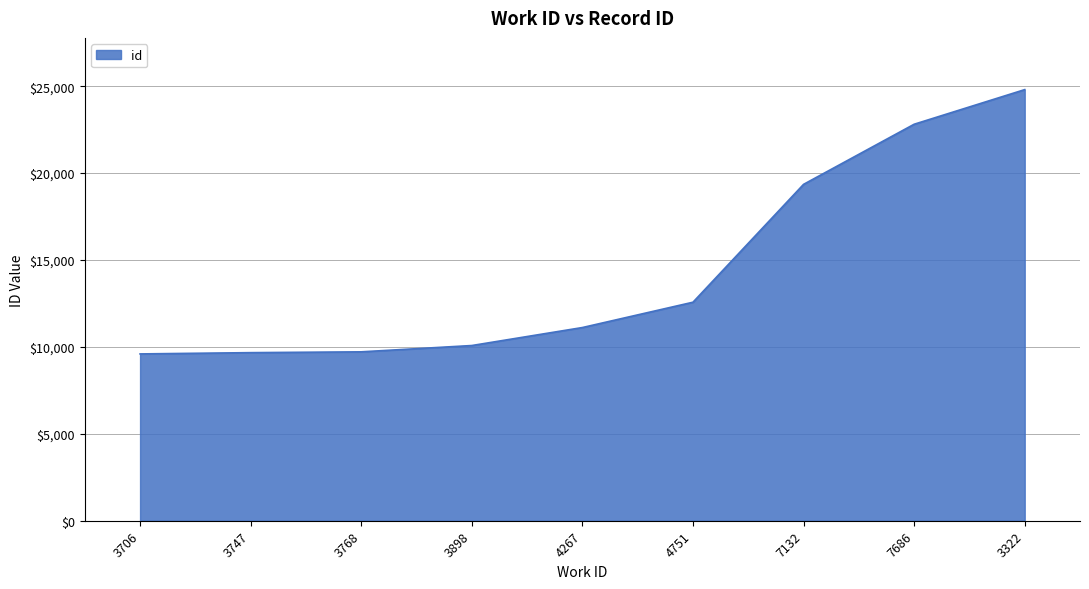

How many categories are shown in the chart?

9